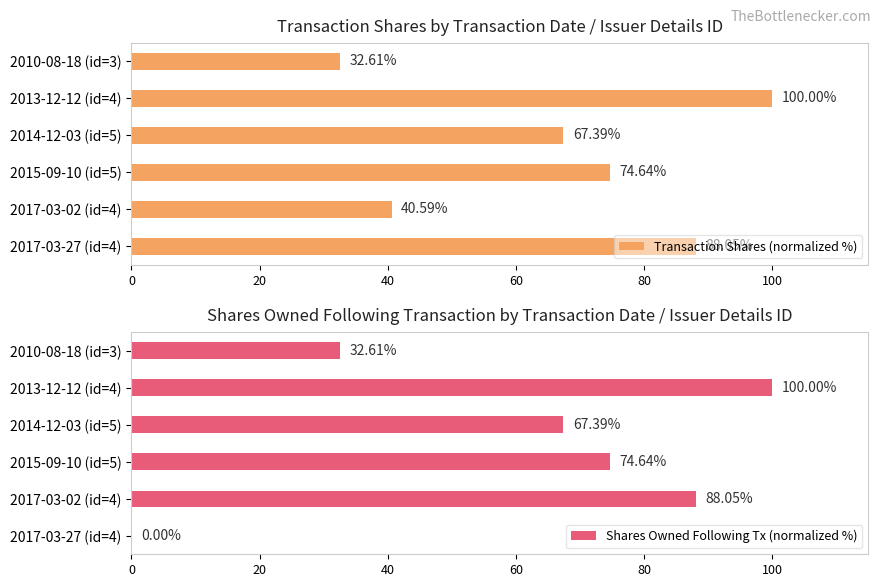

Reading right to left, transcribe all the data shown in this chart.

Transaction Shares (normalized %): 32.6	100.0	67.4	74.6	40.6	88.1
Shares Owned Following Tx (normalized %): 32.6	100.0	67.4	74.6	88.1	0.0